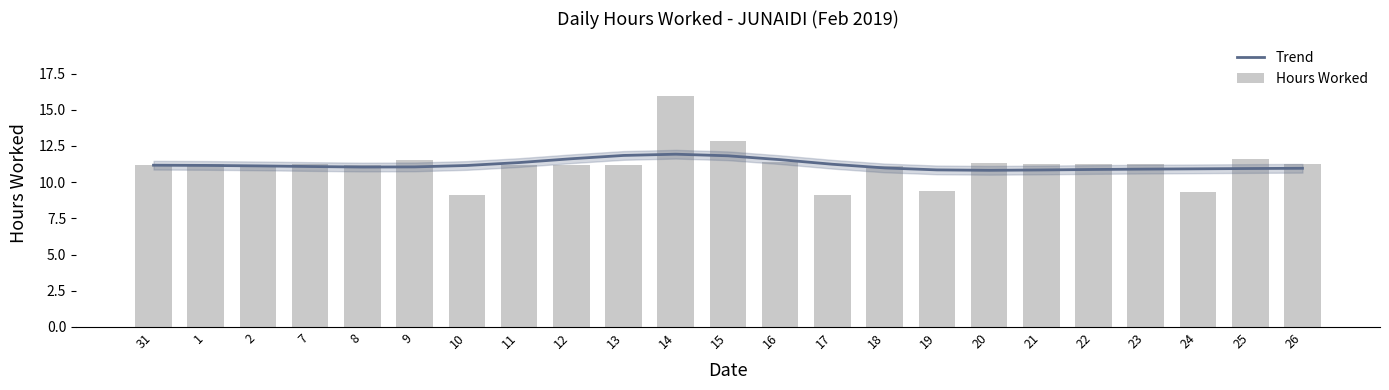

Reading left to right, extract all data points from this chart.

Trend: 11.2	11.2	11.1	11.1	11.0	11.1	11.1	11.4	11.6	11.8	11.9	11.8	11.6	11.2	11.0	10.8	10.8	10.8	10.9	10.9	10.9	10.9	11.0
Hours Worked: 11.2	11.3	11.1	11.2	11.2	11.5	9.1	11.2	11.2	11.2	15.9	12.8	11.4	9.1	11.1	9.4	11.3	11.3	11.2	11.3	9.3	11.6	11.3